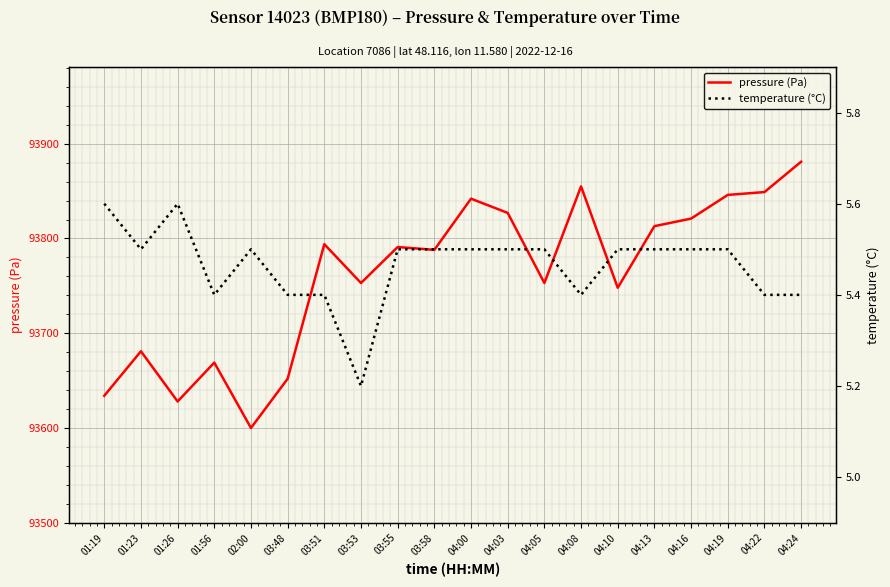

What is the lowest value of the pressure (Pa) series?

93600